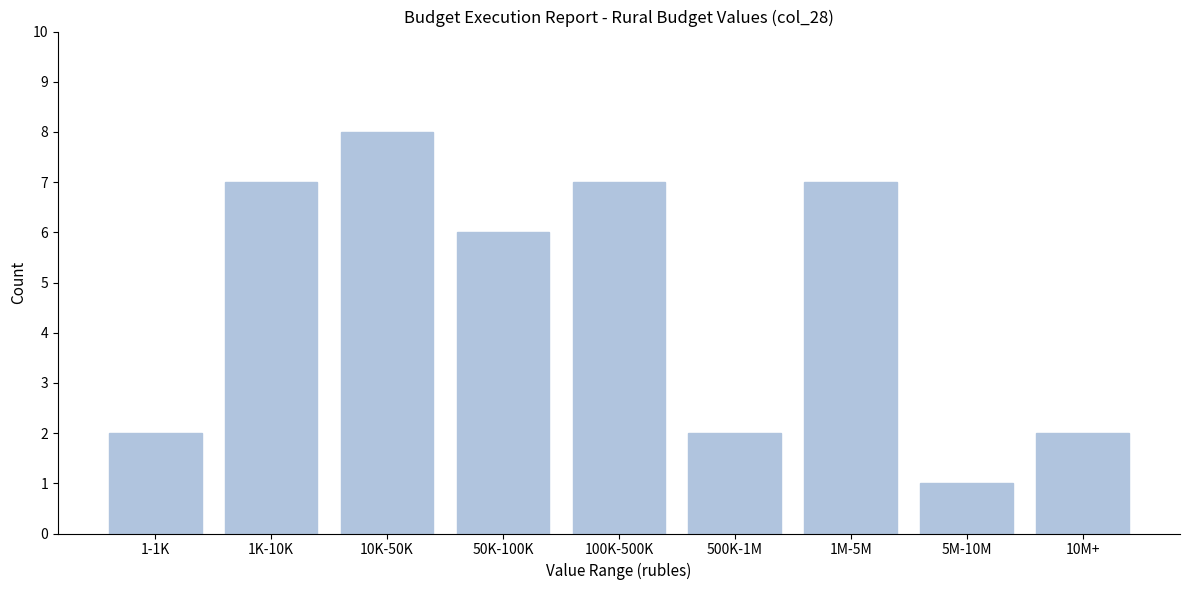

Reading left to right, transcribe all the data shown in this chart.

1-1K=2	1K-10K=7	10K-50K=8	50K-100K=6	100K-500K=7	500K-1M=2	1M-5M=7	5M-10M=1	10M+=2